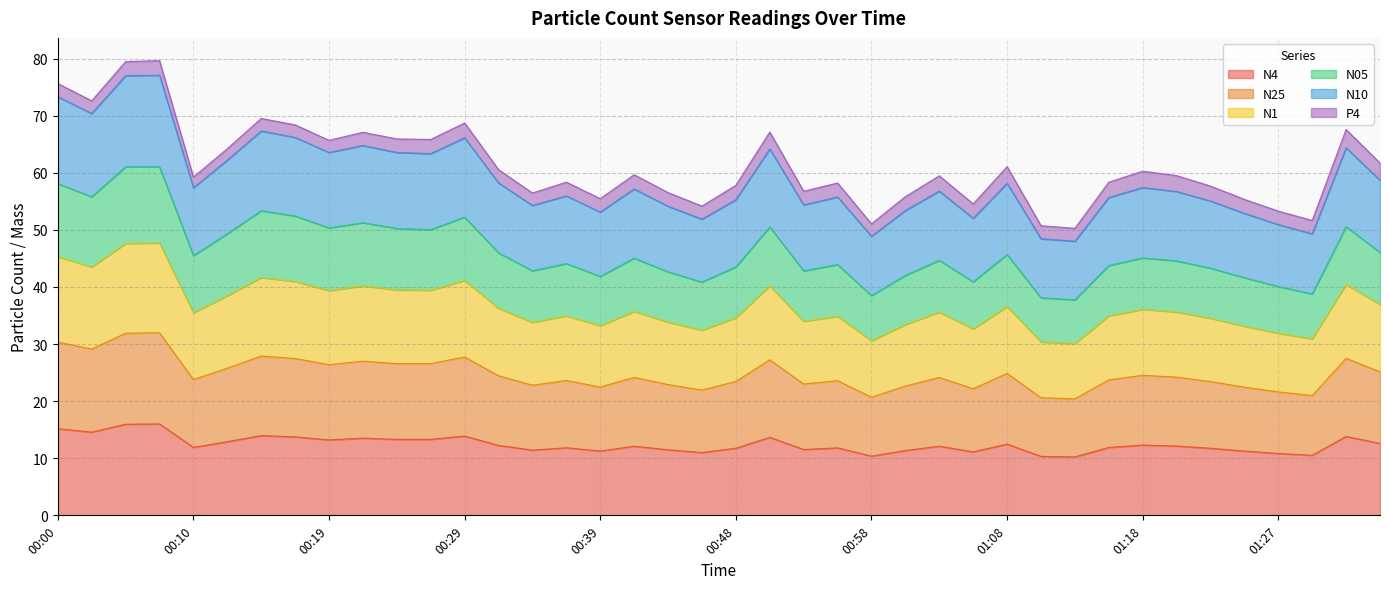

What is the minimum value for N4?

10.2